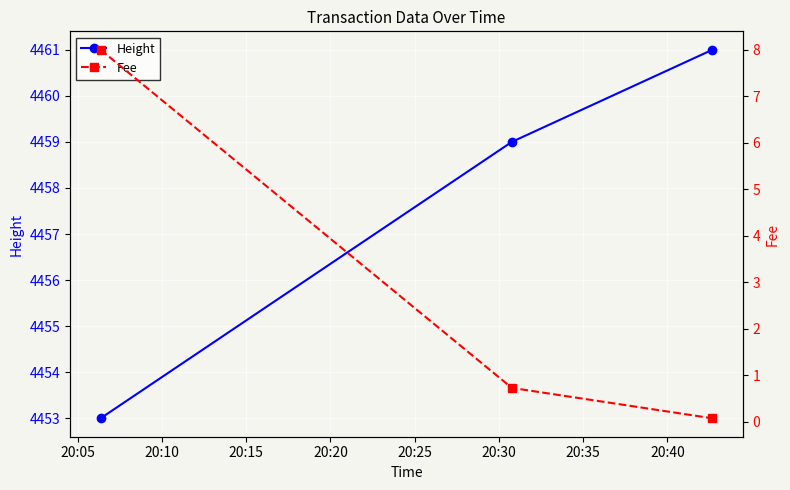

How many values in the Height series are below 4459?

1